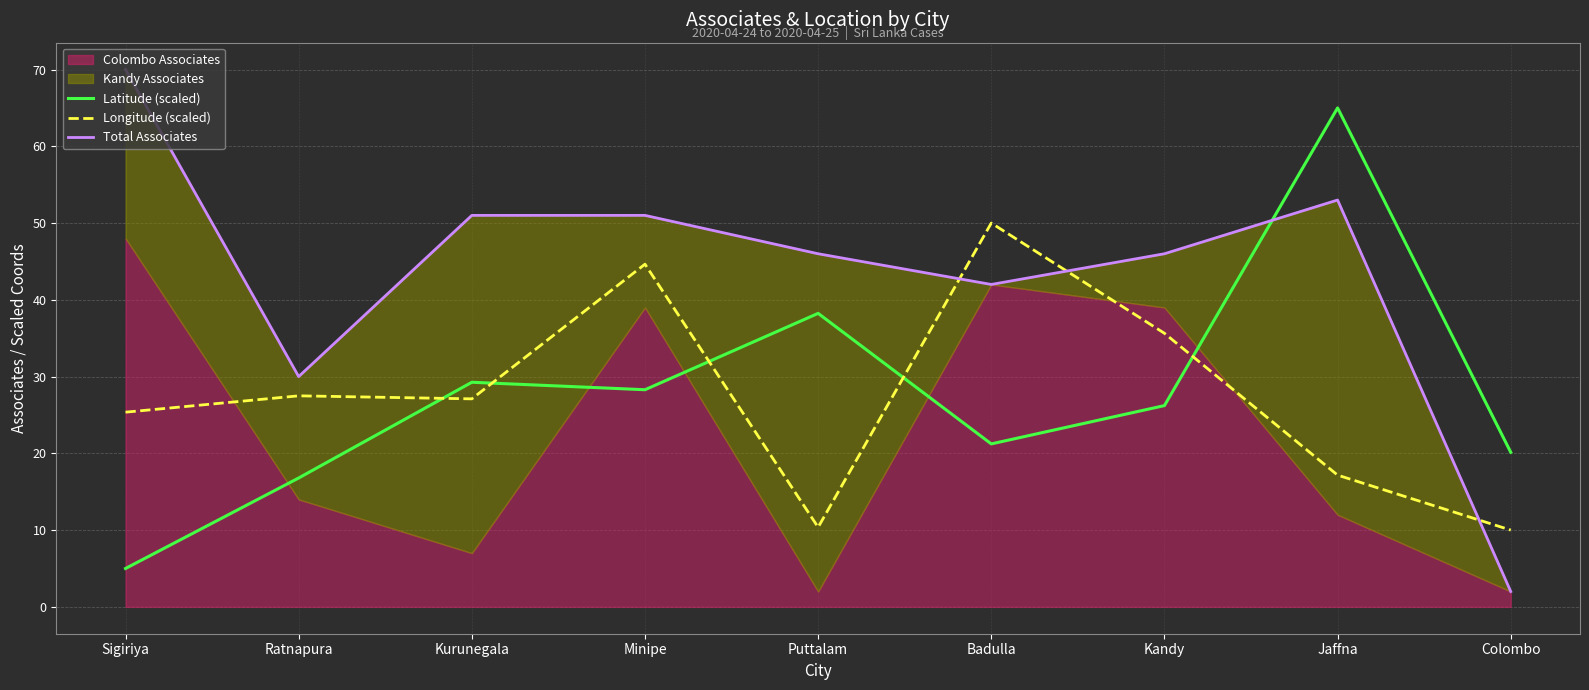

Which series has the largest range (max minus min)?

Total Associates